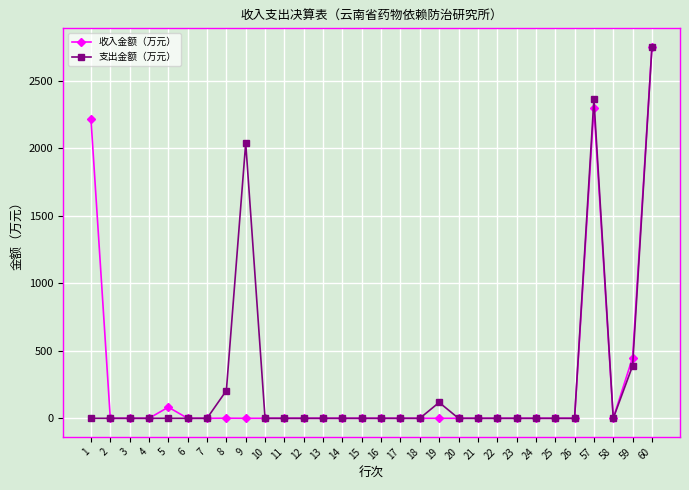

Between 9 and 10, which series saw the biggest shift?

支出金额（万元）